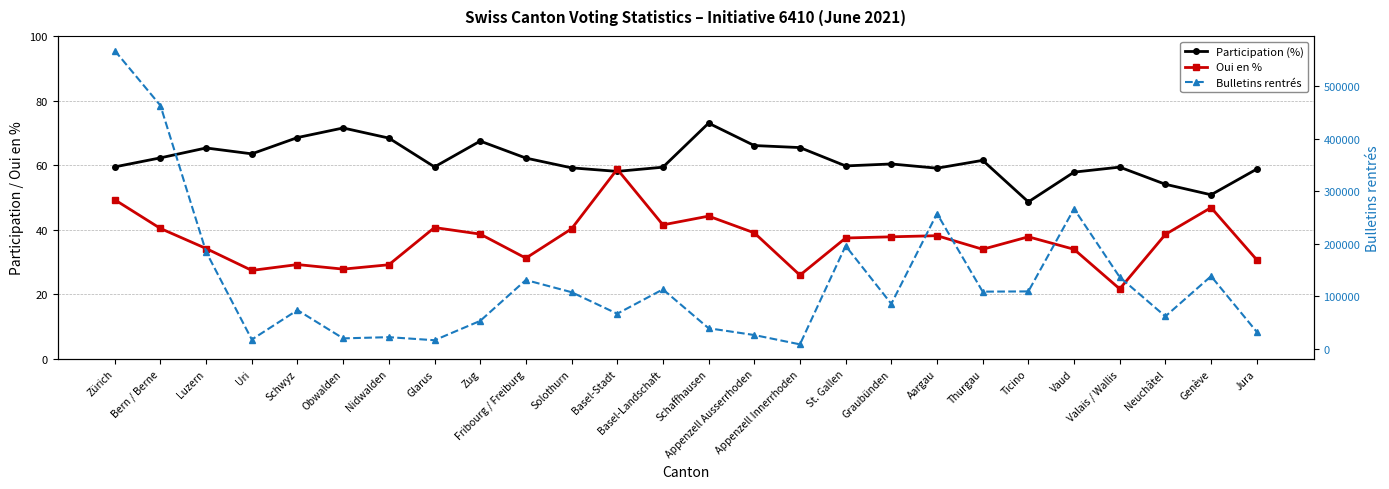

What is the sum of the Participation (%) values at Luzern and Appenzell Ausserrhoden?

131.4